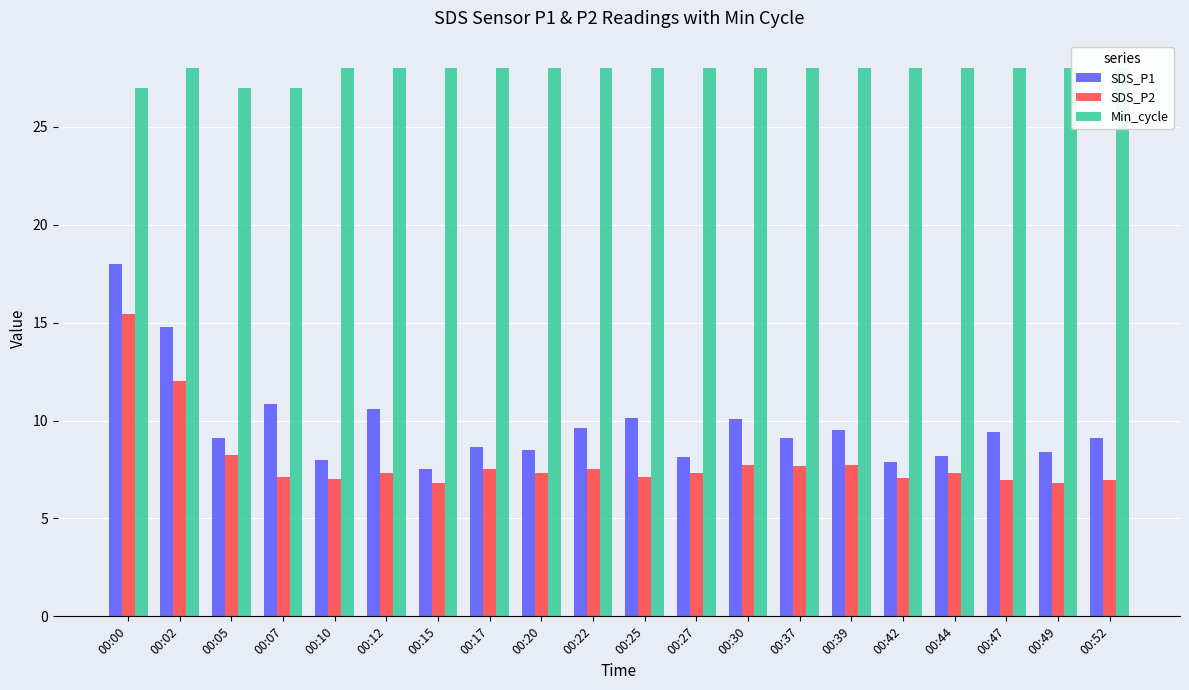

The SDS_P1 series shows 4.6 at 00:37. True or false?

False